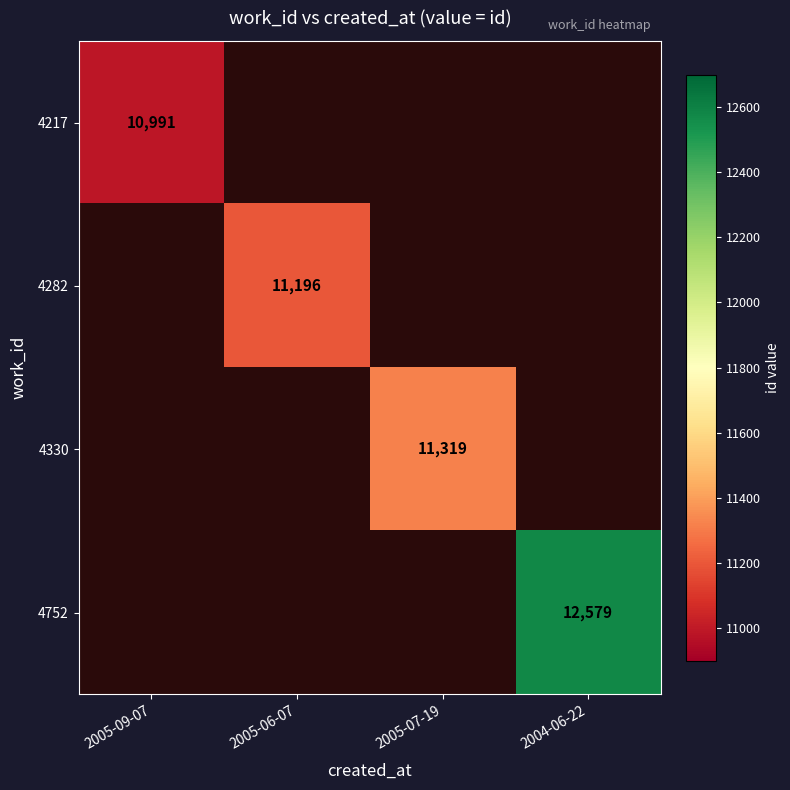

Rank the series by their average value, from lowest to highest.

4217, 4282, 4330, 4752